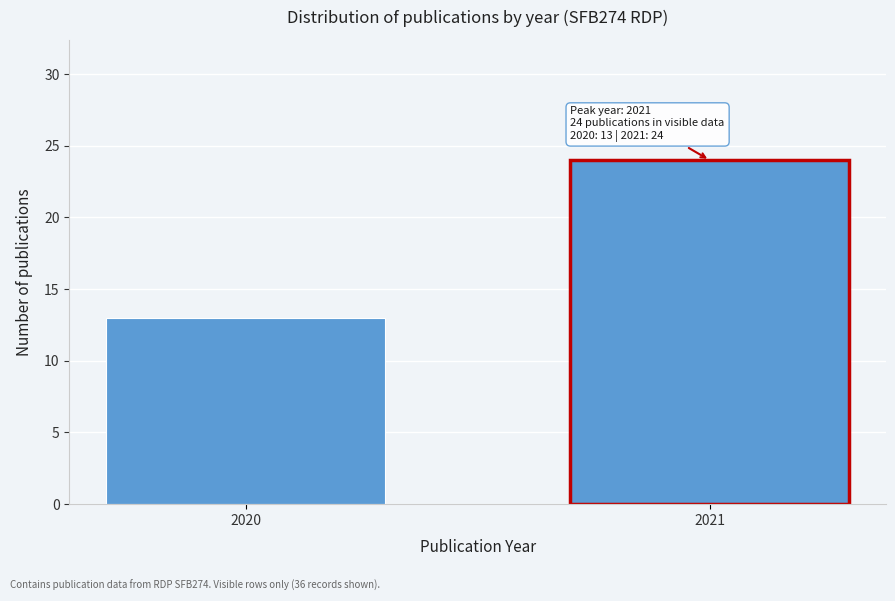

Reading right to left, extract all data points from this chart.

24	13